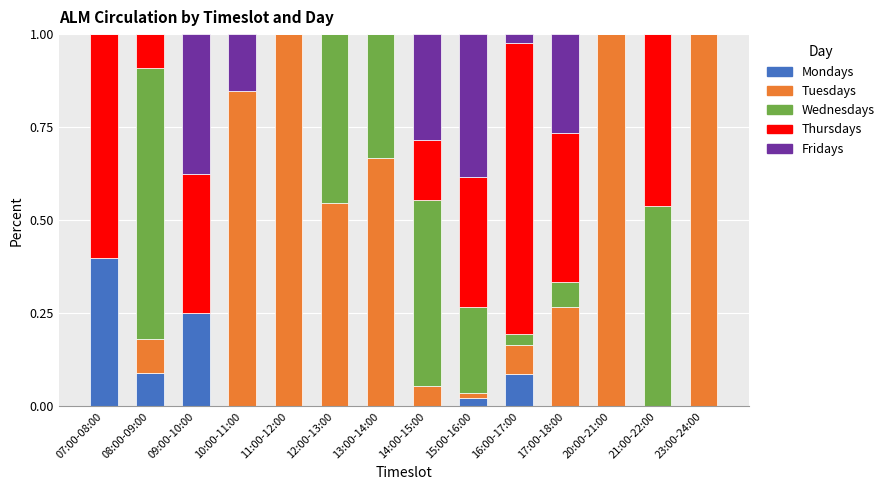

The value of Mondays at 07:00-08:00 is 0.4. True or false?

True